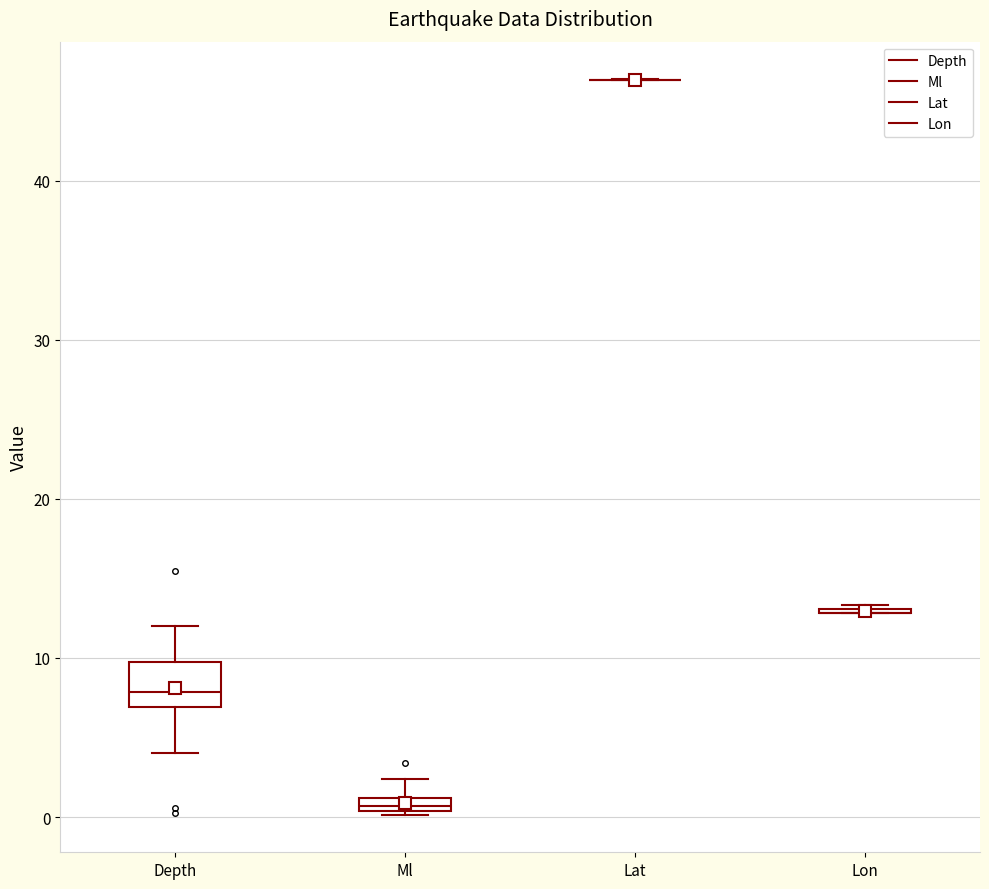

Which box is the tallest, from its lower edge to its upper edge?

Depth